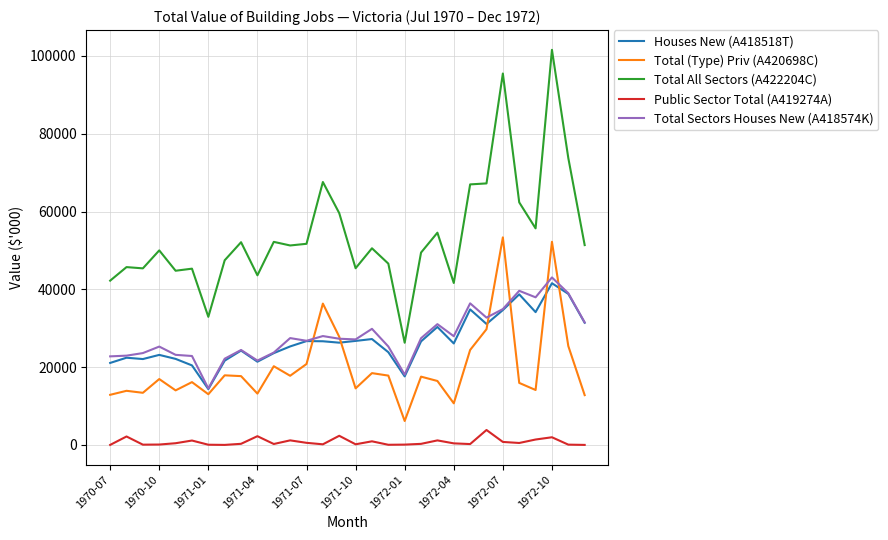

Which series has the largest range (max minus min)?

Total All Sectors (A422204C)